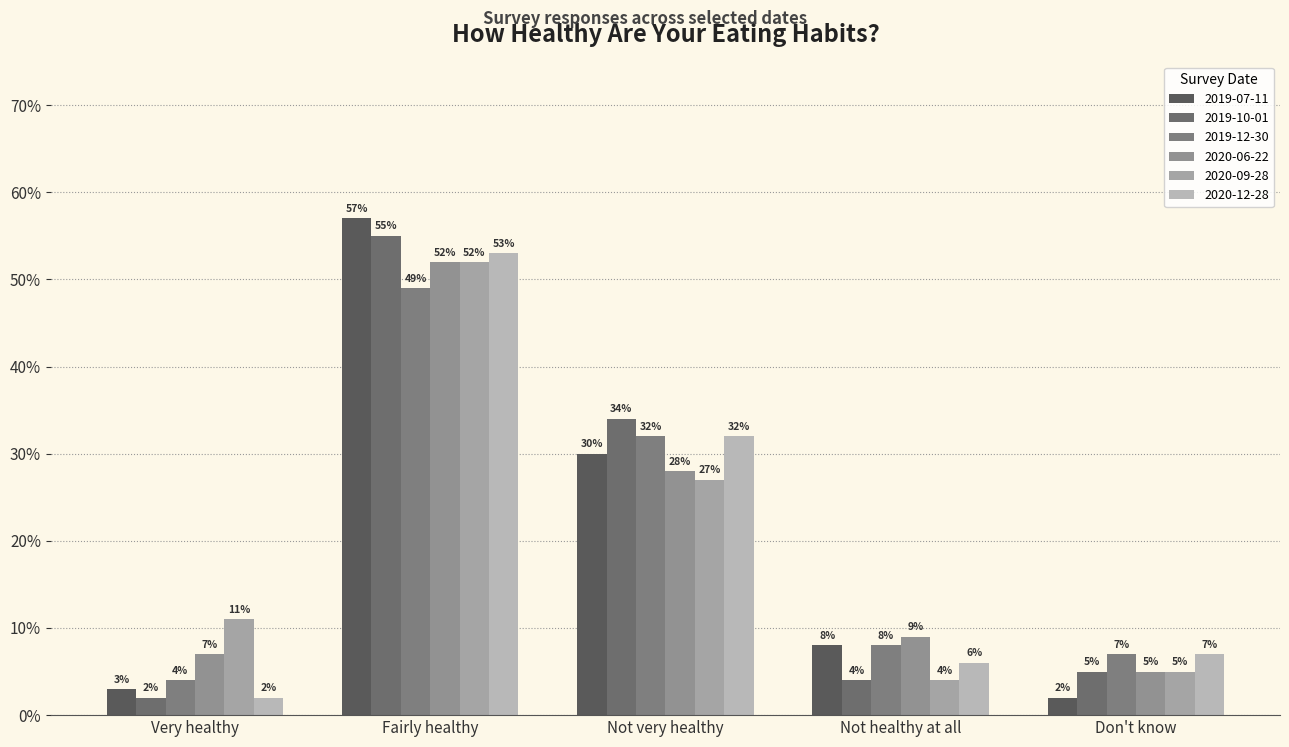

Does the chart contain stacked bars?

No